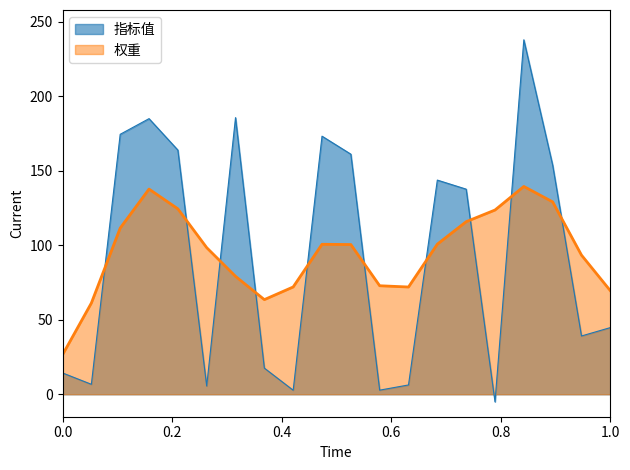

Which series ends up on top after the final intersection of 指标值 and 权重?

权重